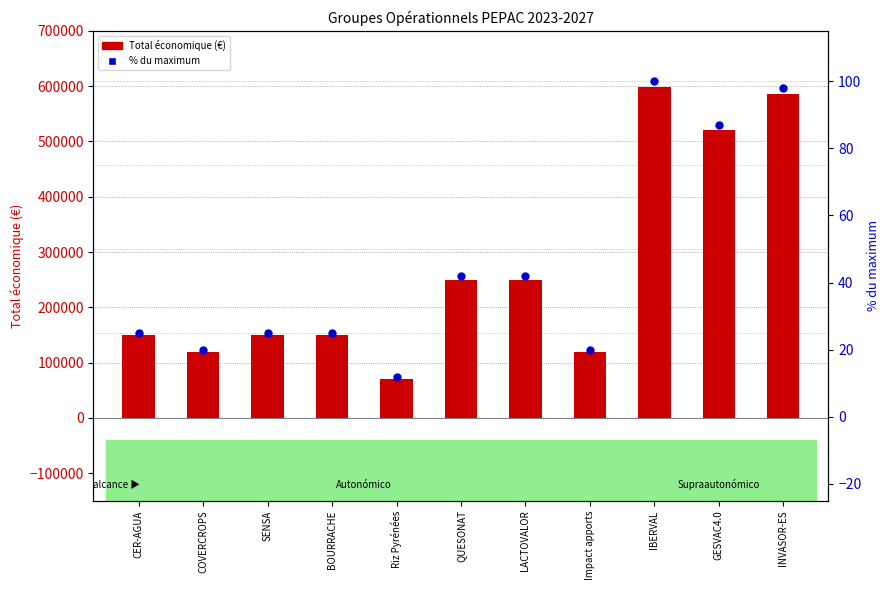

Which series contains the highest Y value?

Total económico